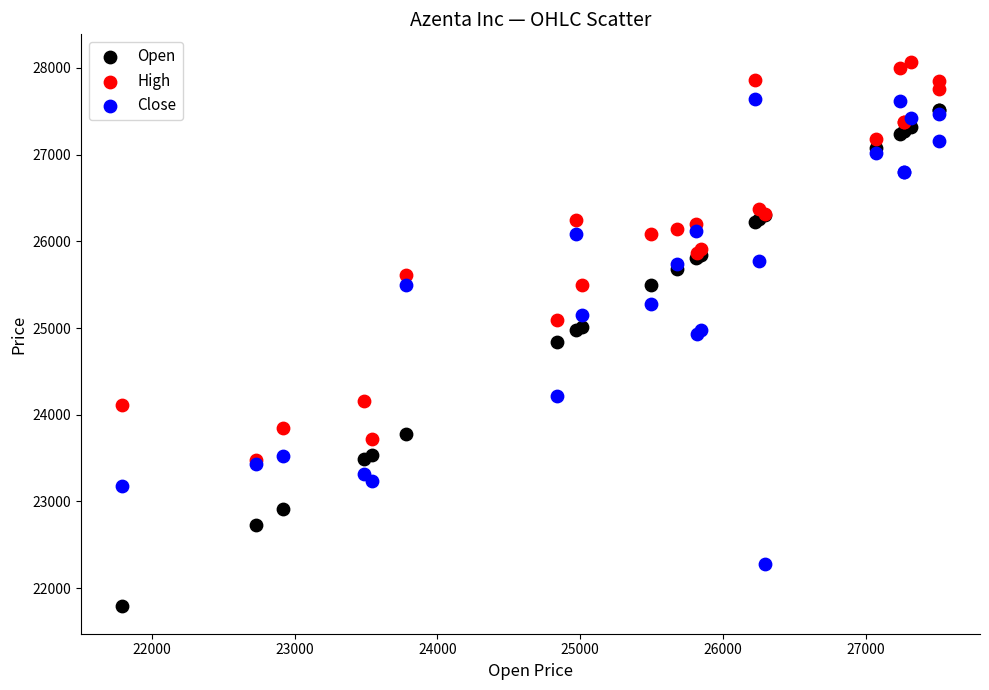

What are all the series names shown in the legend?

Open, High, Close